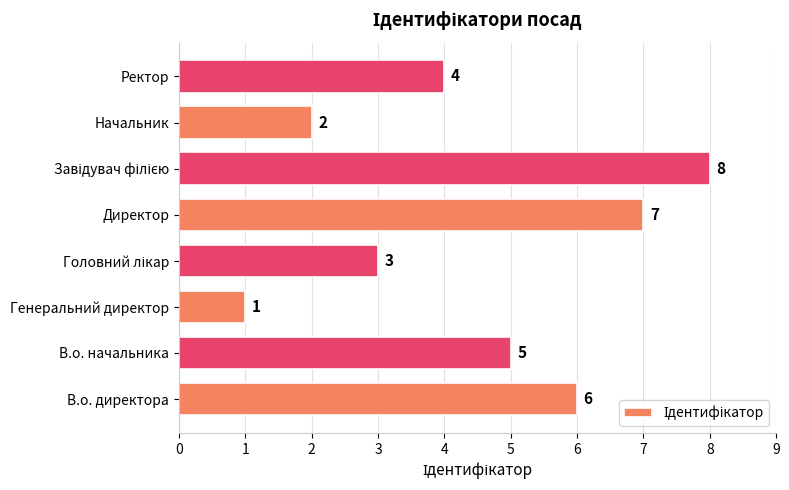

At which label is the value closest to 4?

Ректор